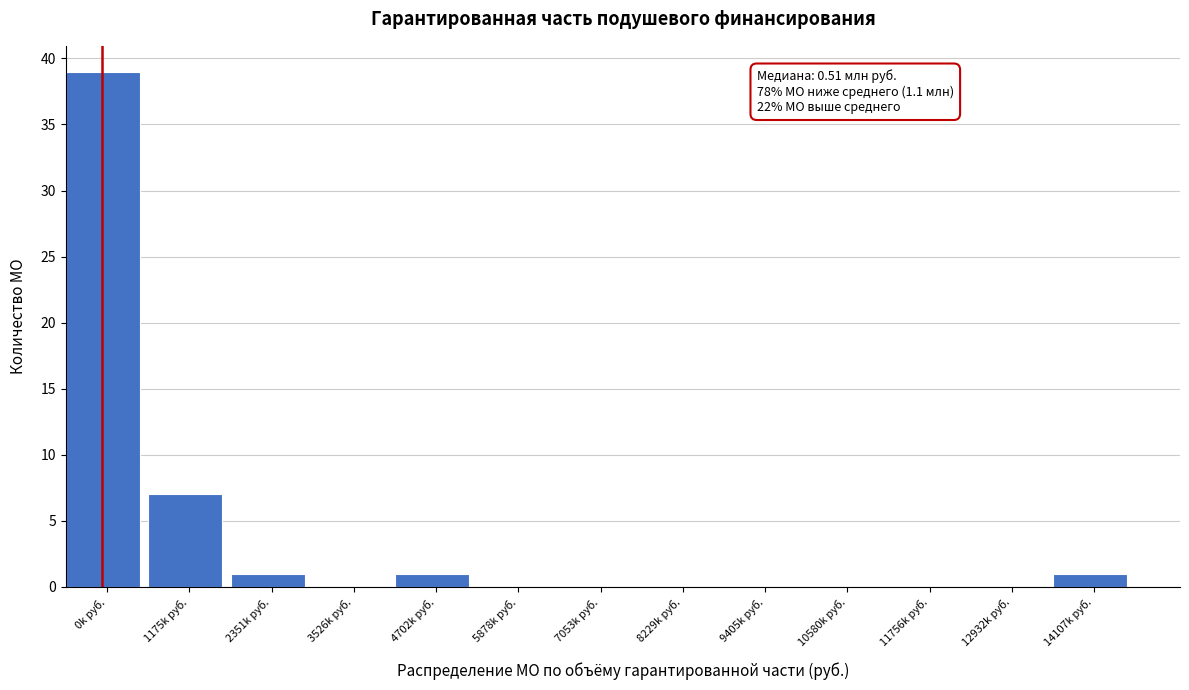

Reading left to right, extract all data points from this chart.

0k руб.=39	1175k руб.=7	2351k руб.=1	3526k руб.=0	4702k руб.=1	5878k руб.=0	7053k руб.=0	8229k руб.=0	9405k руб.=0	10580k руб.=0	11756k руб.=0	12932k руб.=0	14107k руб.=1